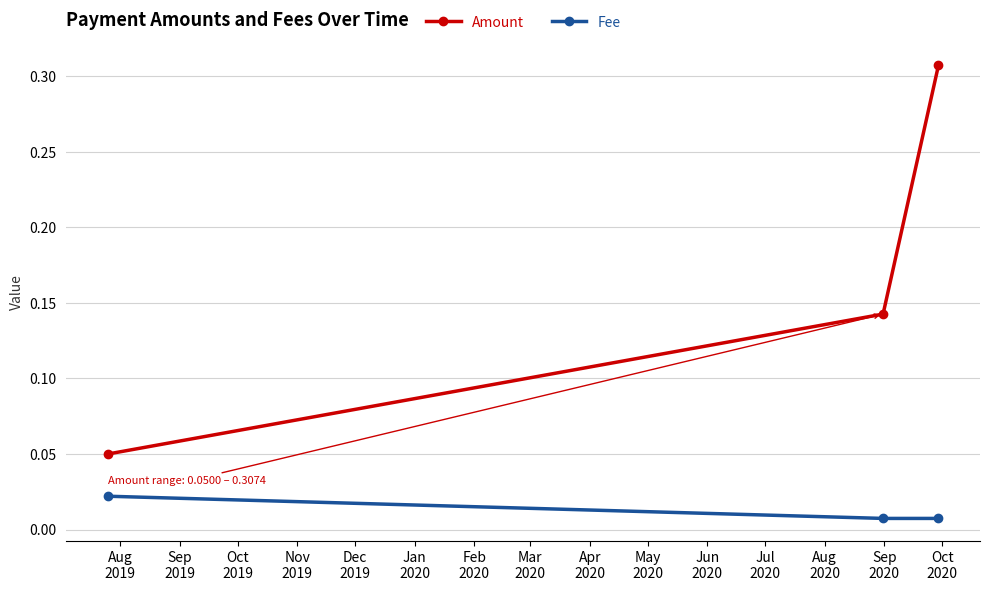

How many Fee values are between 0 and 1?

3